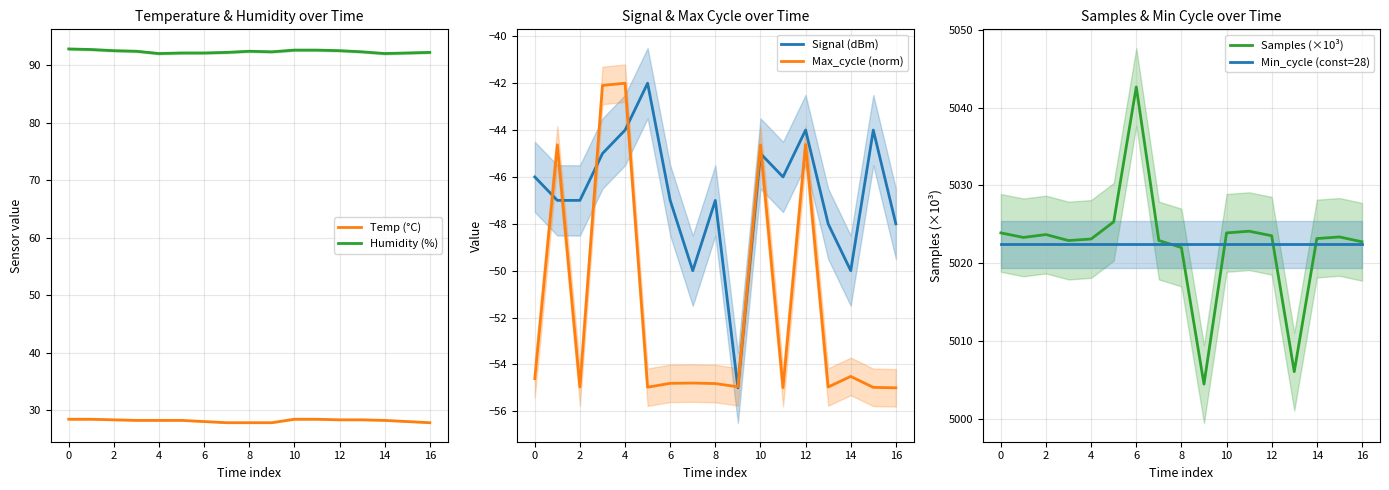

What is the sum of the Min_cycle (const=28) values at 8 and 0?

10044.8